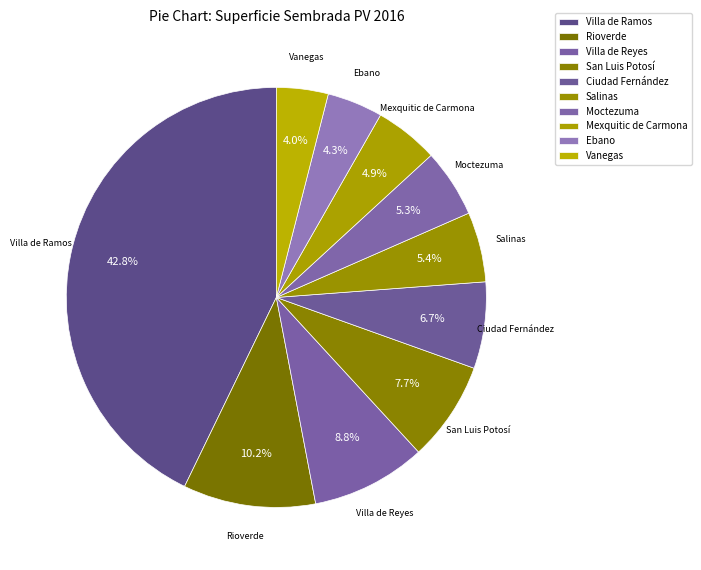

What is the smallest slice in the pie chart?

Vanegas